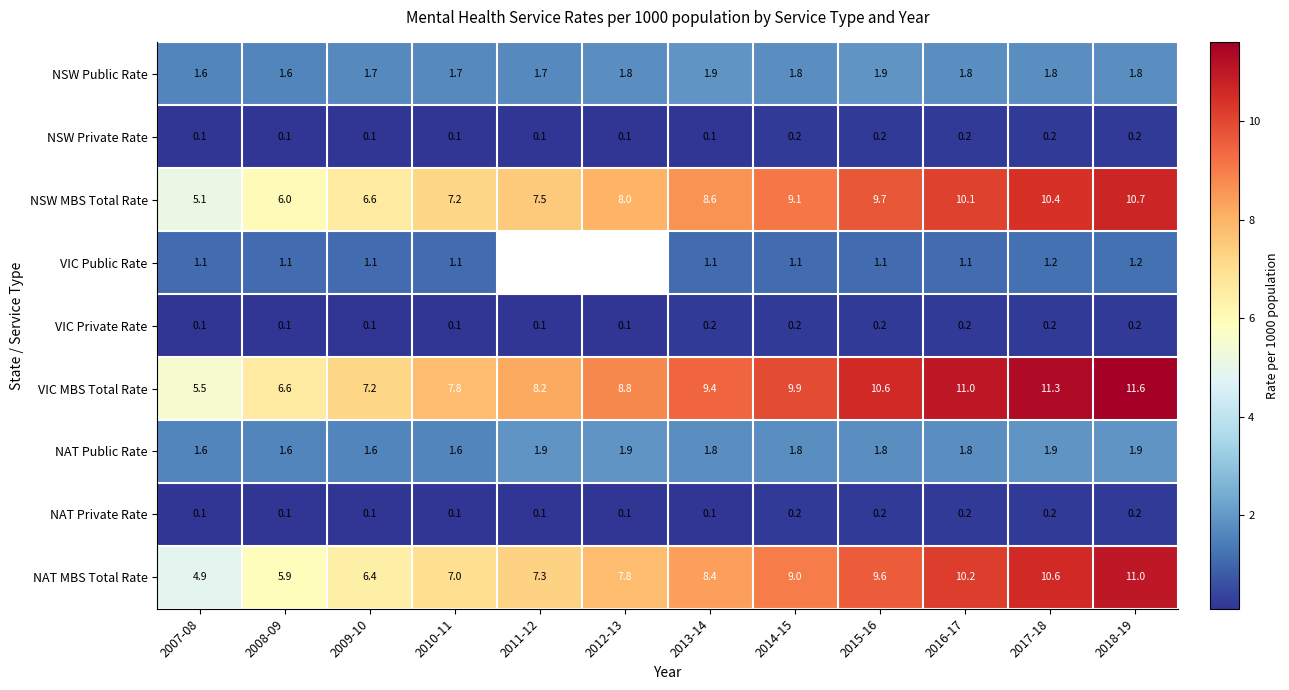

Which category has the highest value across all series?

2018-19